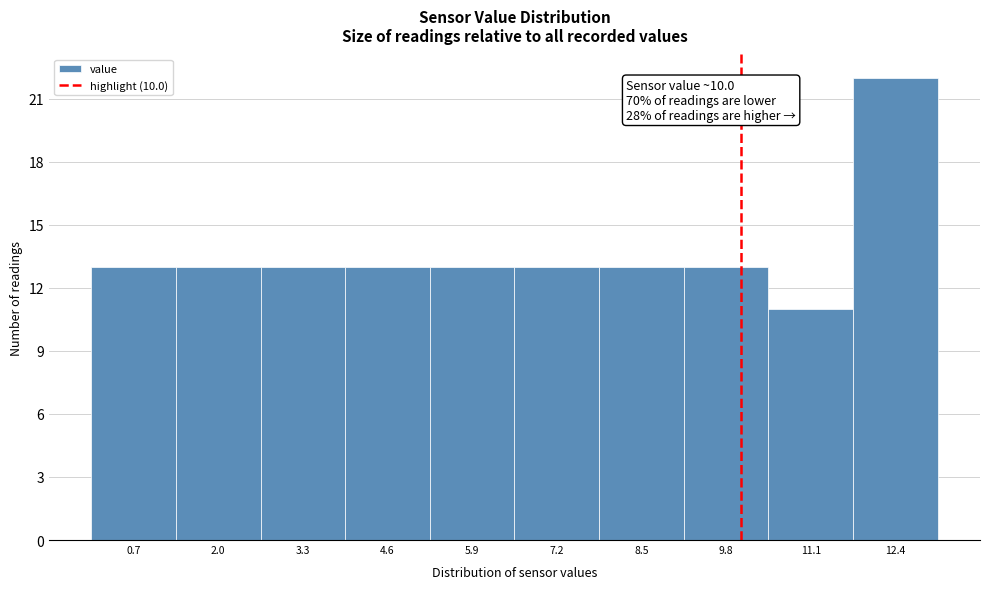

Over which range of the x-axis is the bar tallest?

11.8 to 13.0